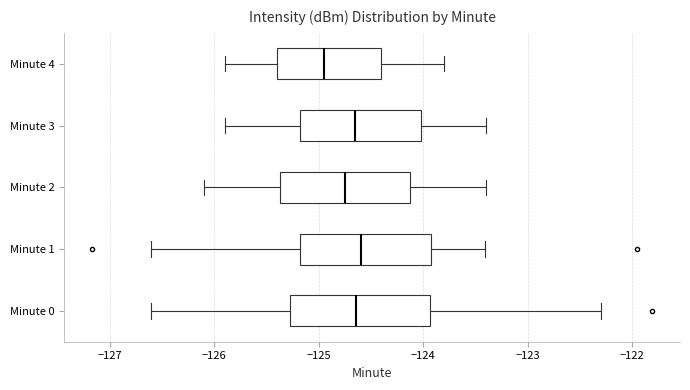

Where does the left whisker of the box for Minute 1 end on the x-axis? The values are not printed on the chart, so give them approximately, as read against the axis.

-126.6